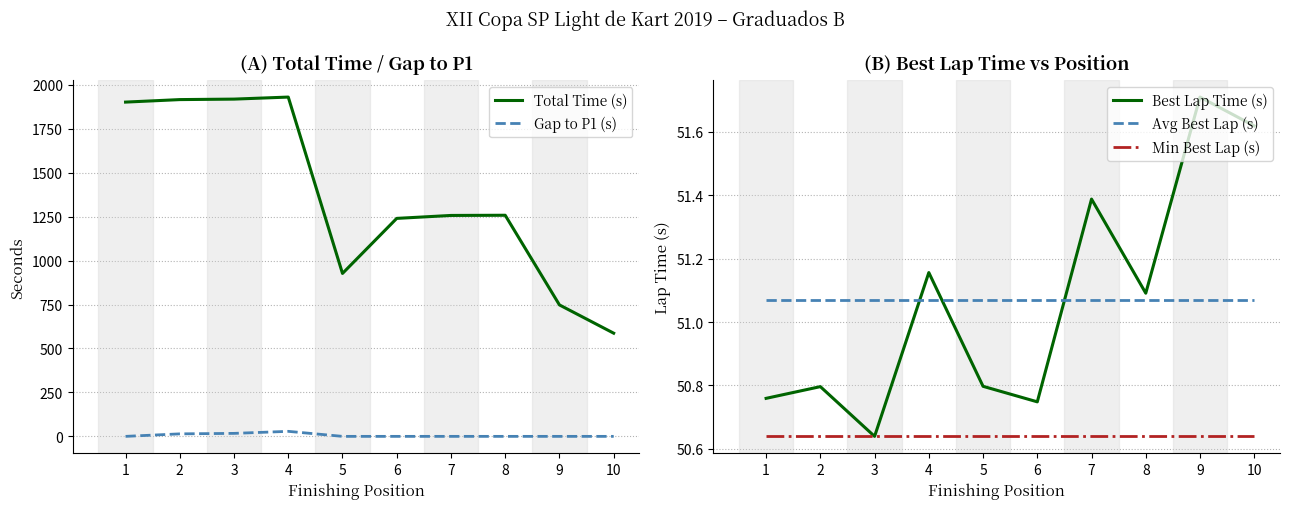

True or false: Total Time (s) and Min Best Lap (s) intersect in this chart.

False